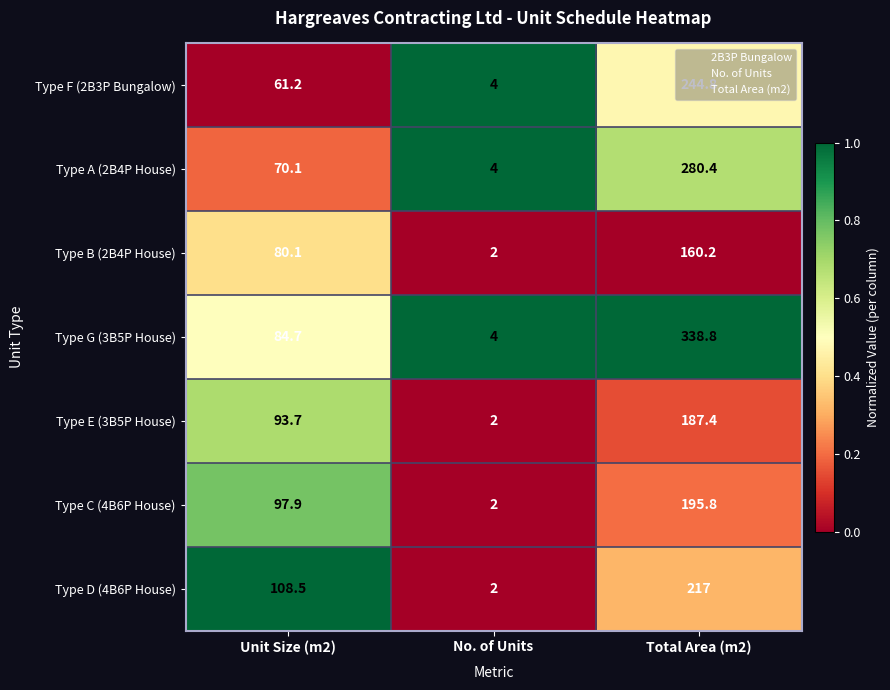

True or false: Type F (2B3P Bungalow) has a value of 1.4 at No. of Units.

False